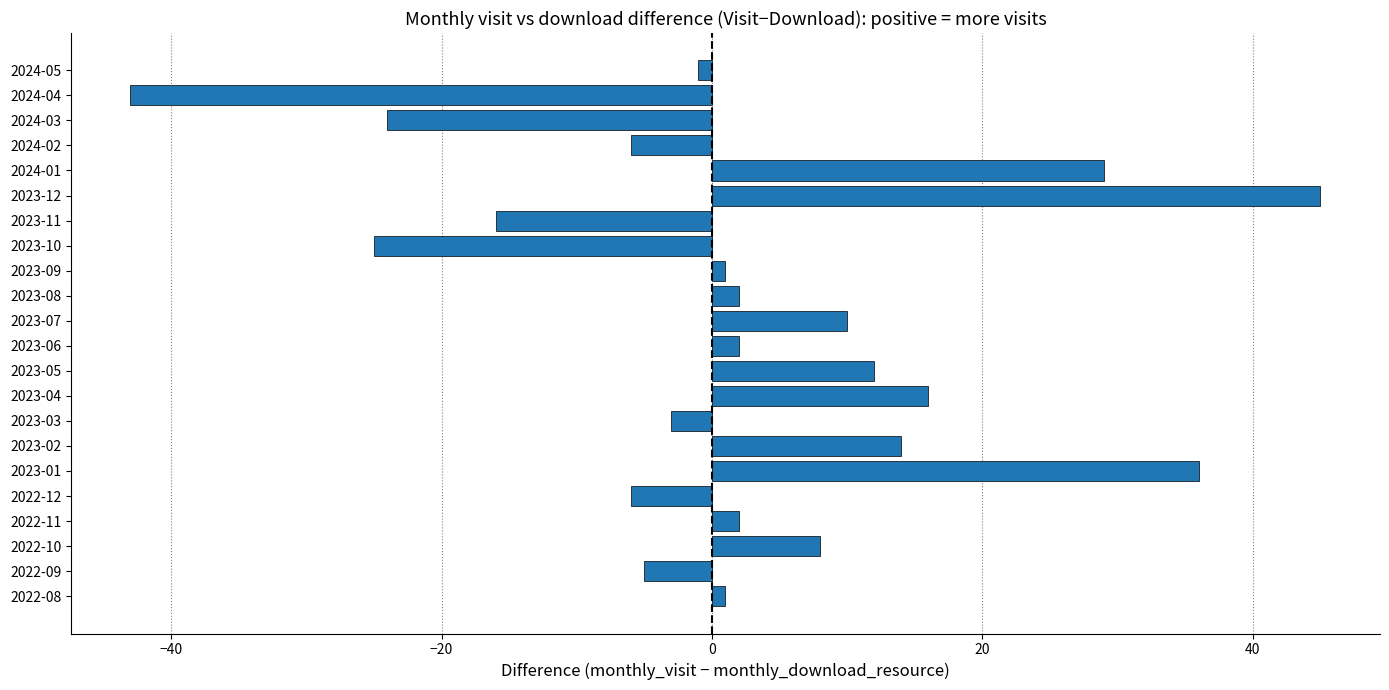

True or false: the data shows -8 at 2023-11.

False